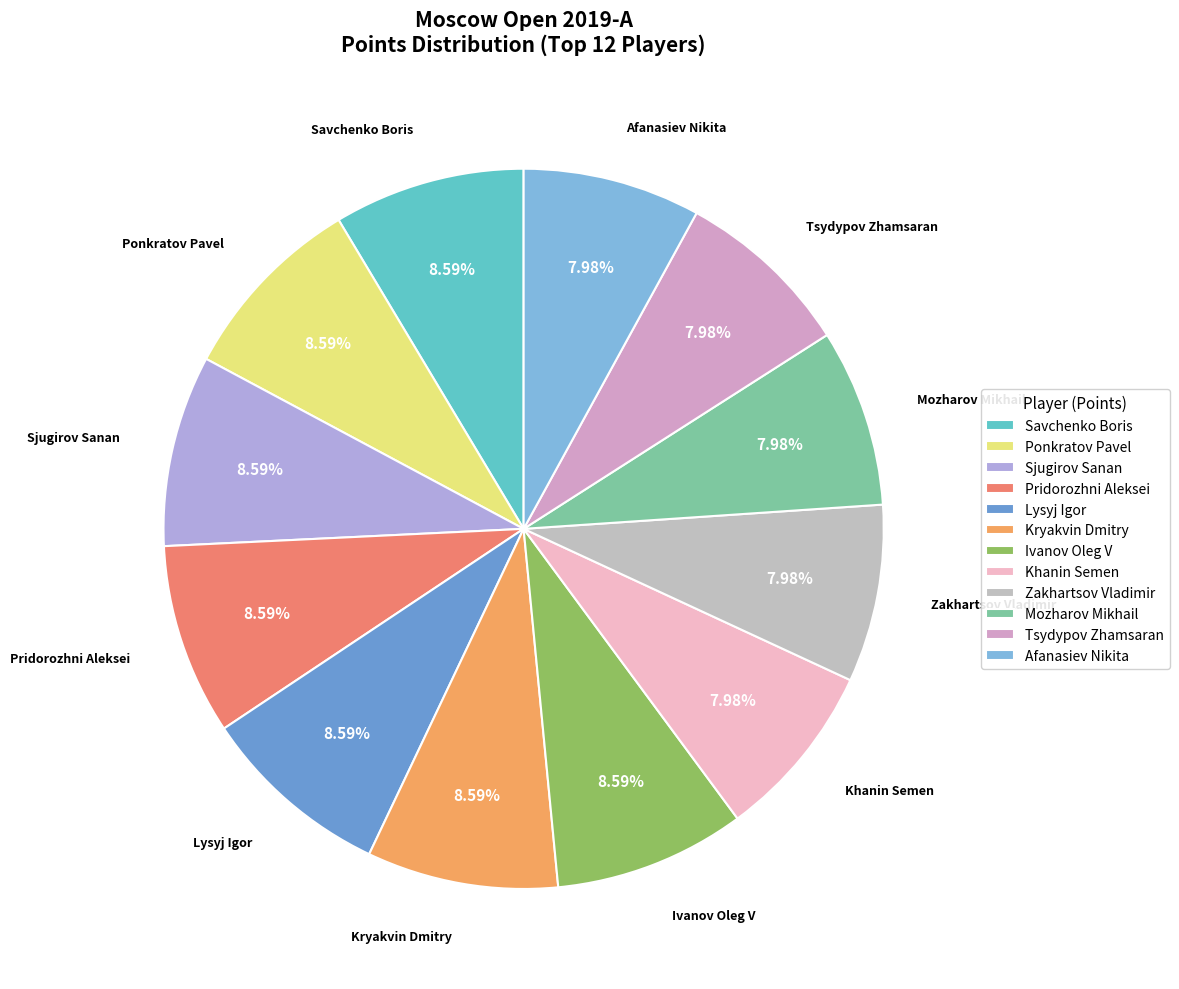

The Pridorozhni Aleksei slice represents 1% of the pie. True or false?

False